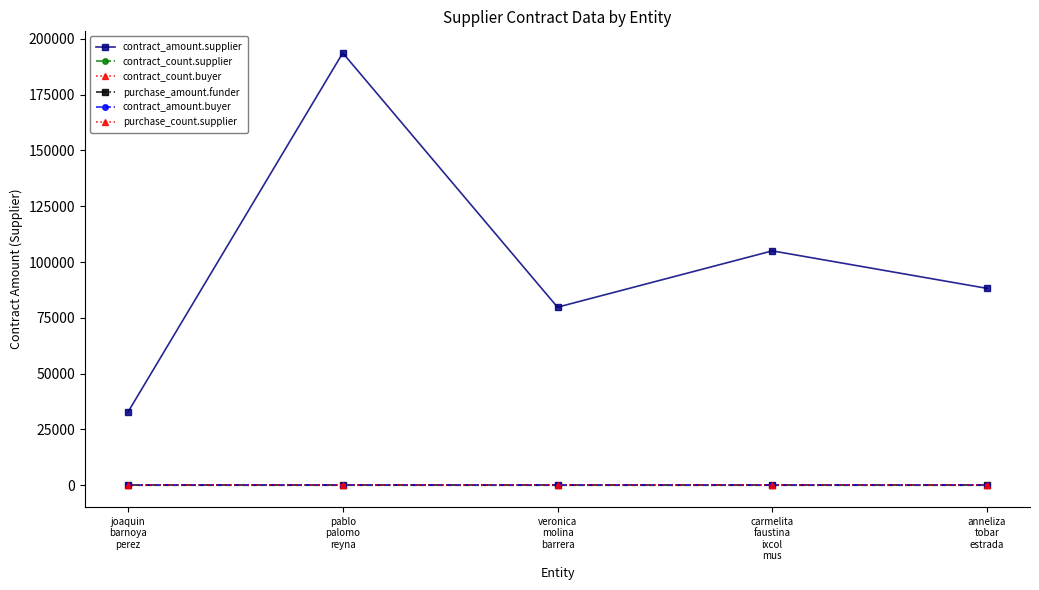

Which series changed the most between joaquin
barnoya
perez and pablo
palomo
reyna?

contract_amount.supplier